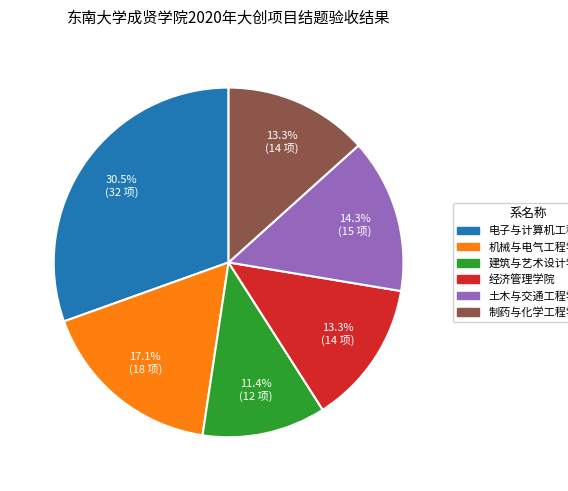

True or false: 制药与化学工程学院 accounts for 25% of the total.

False